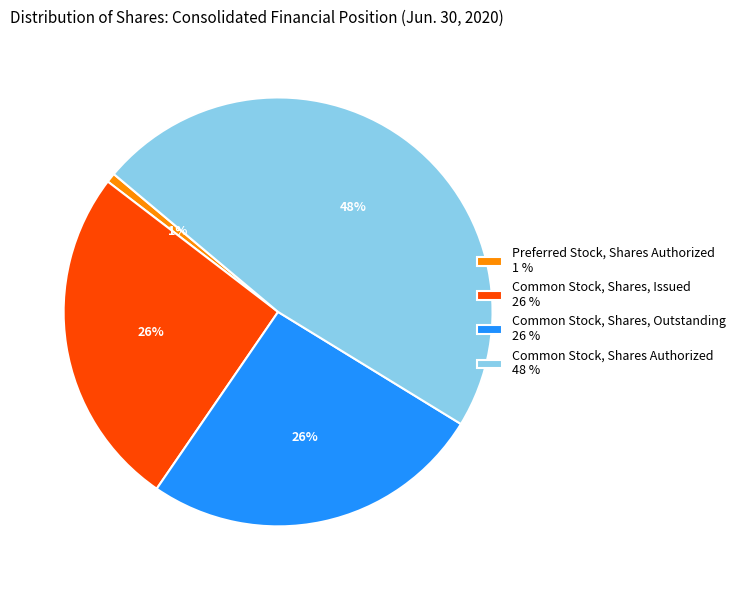

Which has a higher value, Common Stock, Shares Authorized 48 % or Common Stock, Shares, Outstanding 26 %?

Common Stock, Shares Authorized 48 %